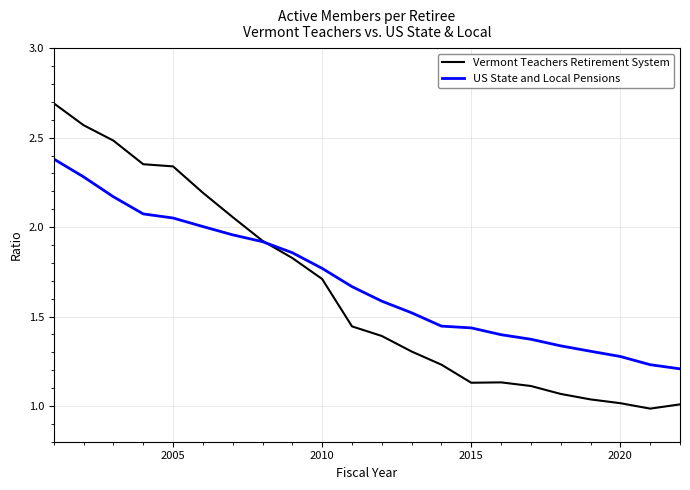

List the series in order of their peak value, highest first.

Vermont Teachers Retirement System, US State and Local Pensions